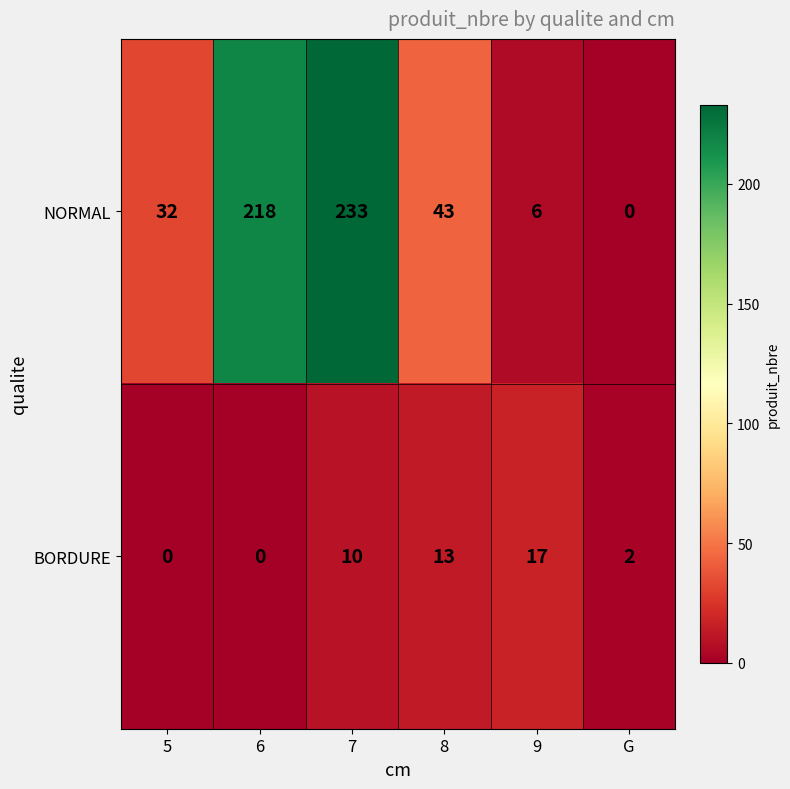

Rank the series by their maximum value, from highest to lowest.

NORMAL, BORDURE